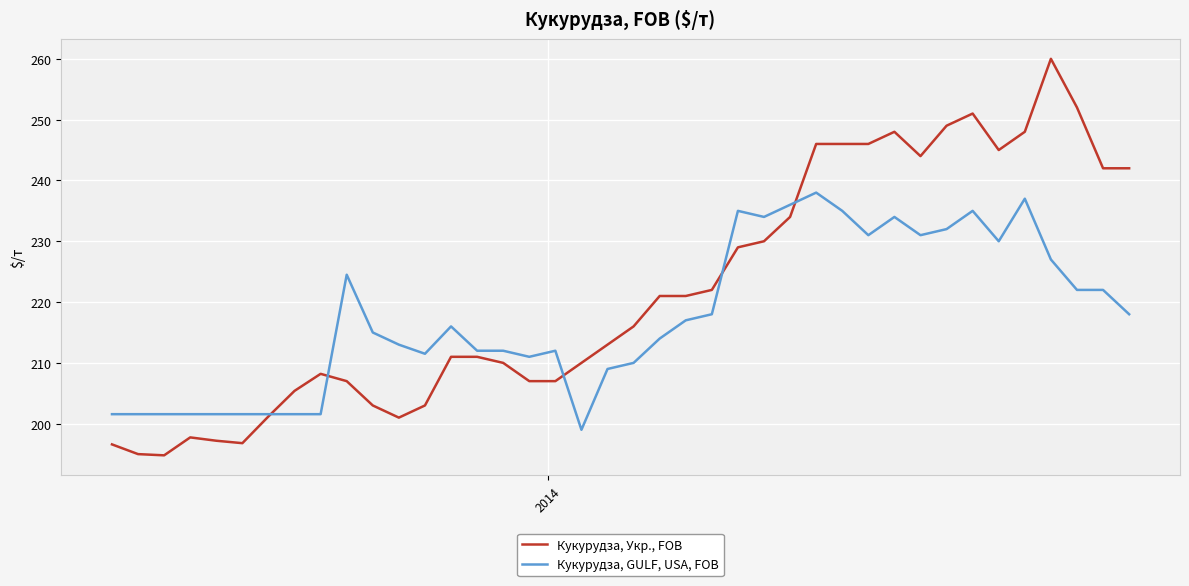

List the series in order of their peak value, highest first.

Кукурудза, Укр., FOB, Кукурудза, GULF, USA, FOB